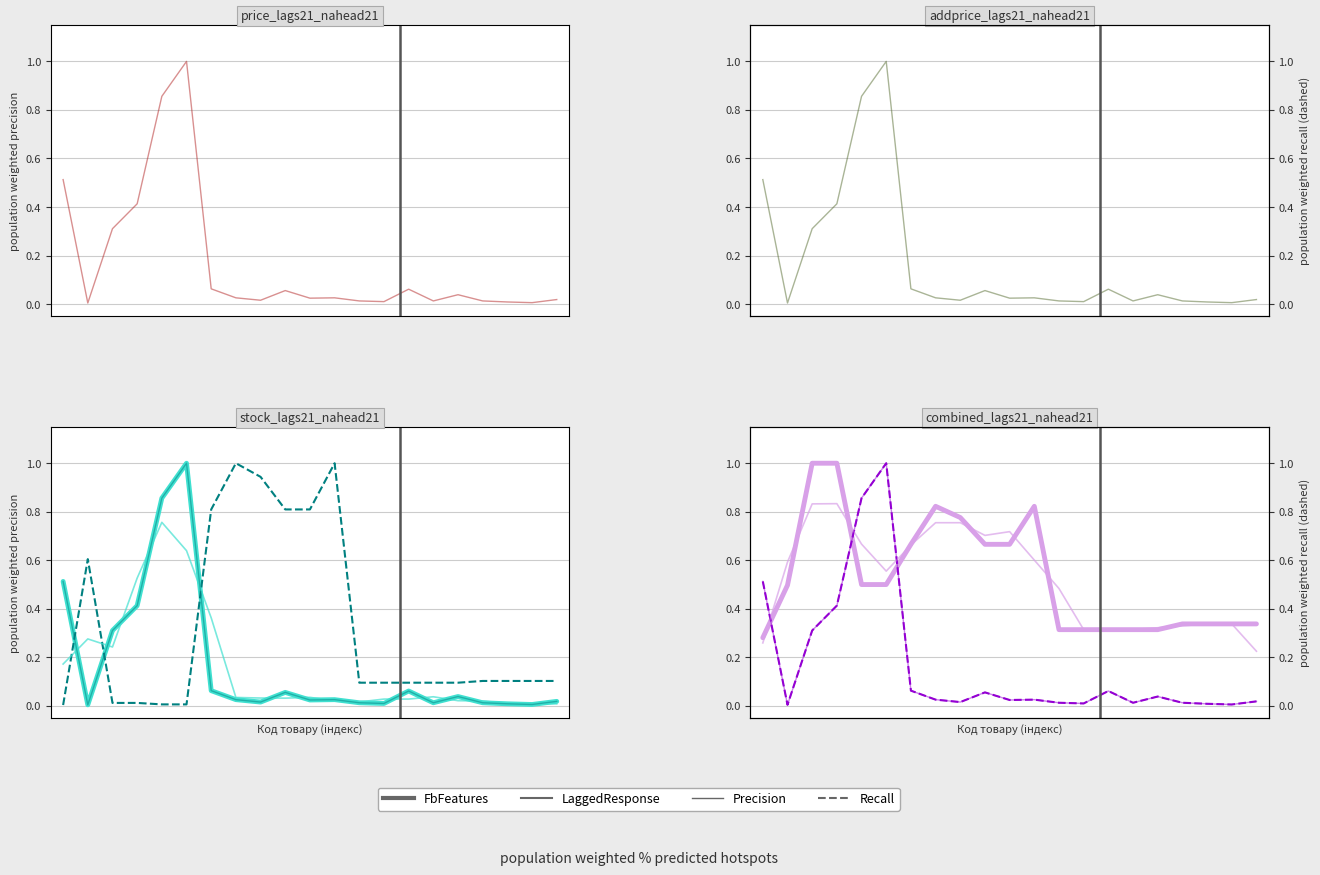

How many intersections are there between FbFeatures and LaggedResponse?

10